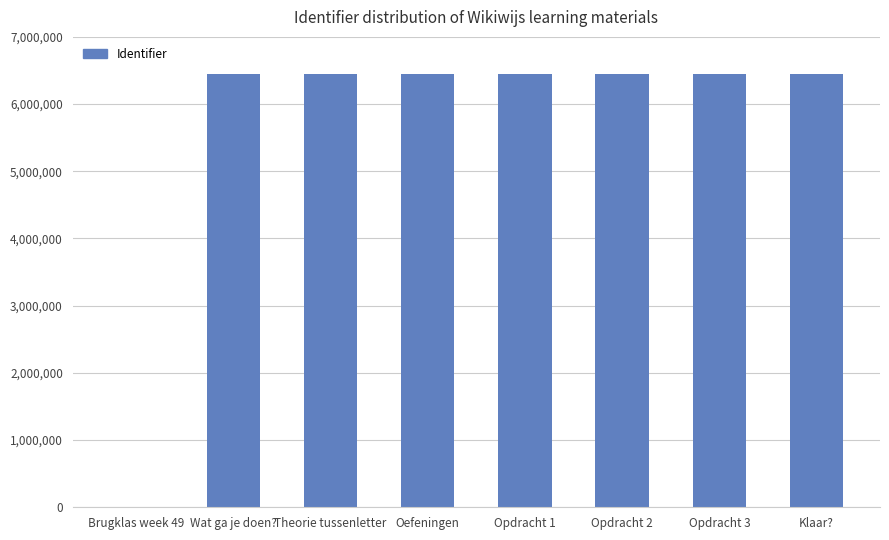

Does the chart contain stacked bars?

No